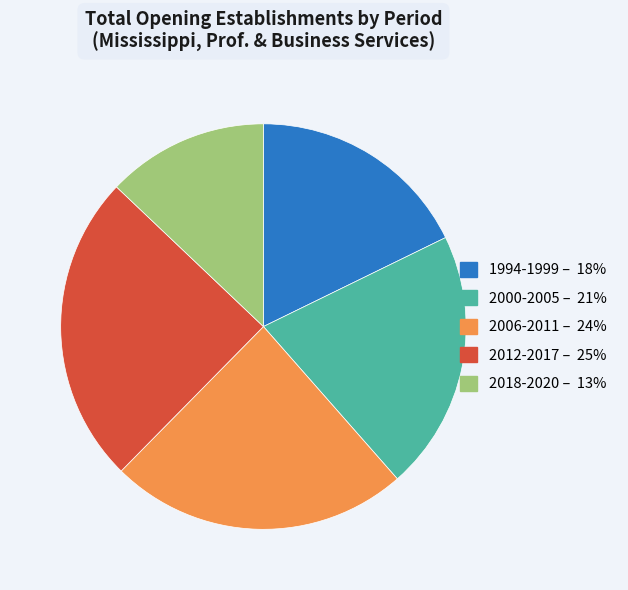

How many slices are in this pie chart?

5